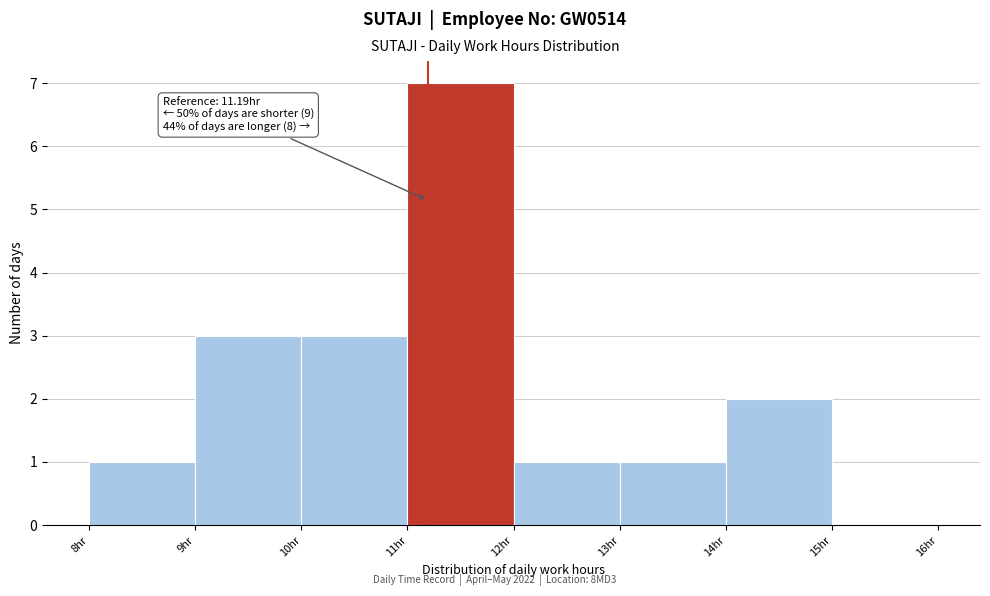

Over which range of the x-axis is the bar tallest?

11 to 12